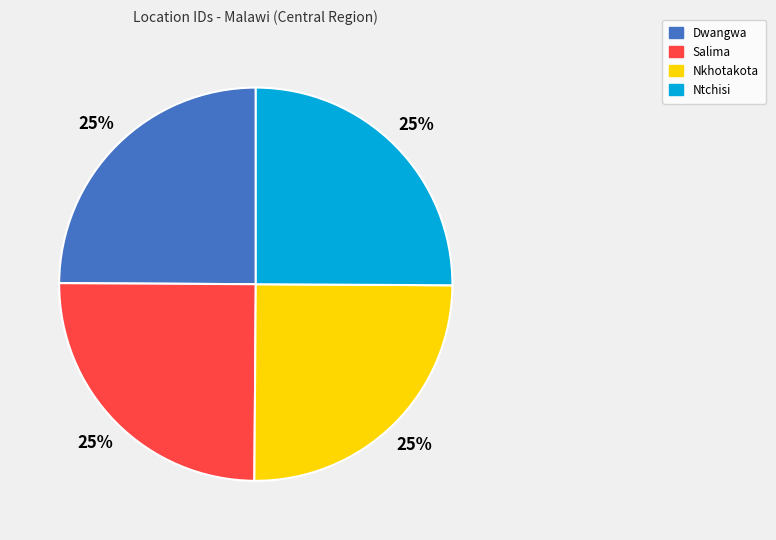

How many slices are in this pie chart?

4